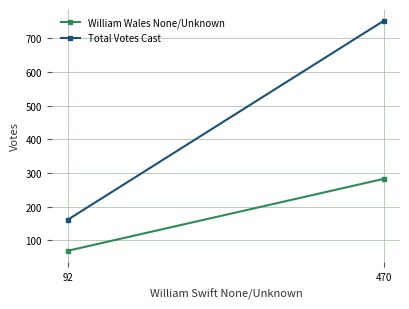

Which has a higher value, 470 or 92?

470